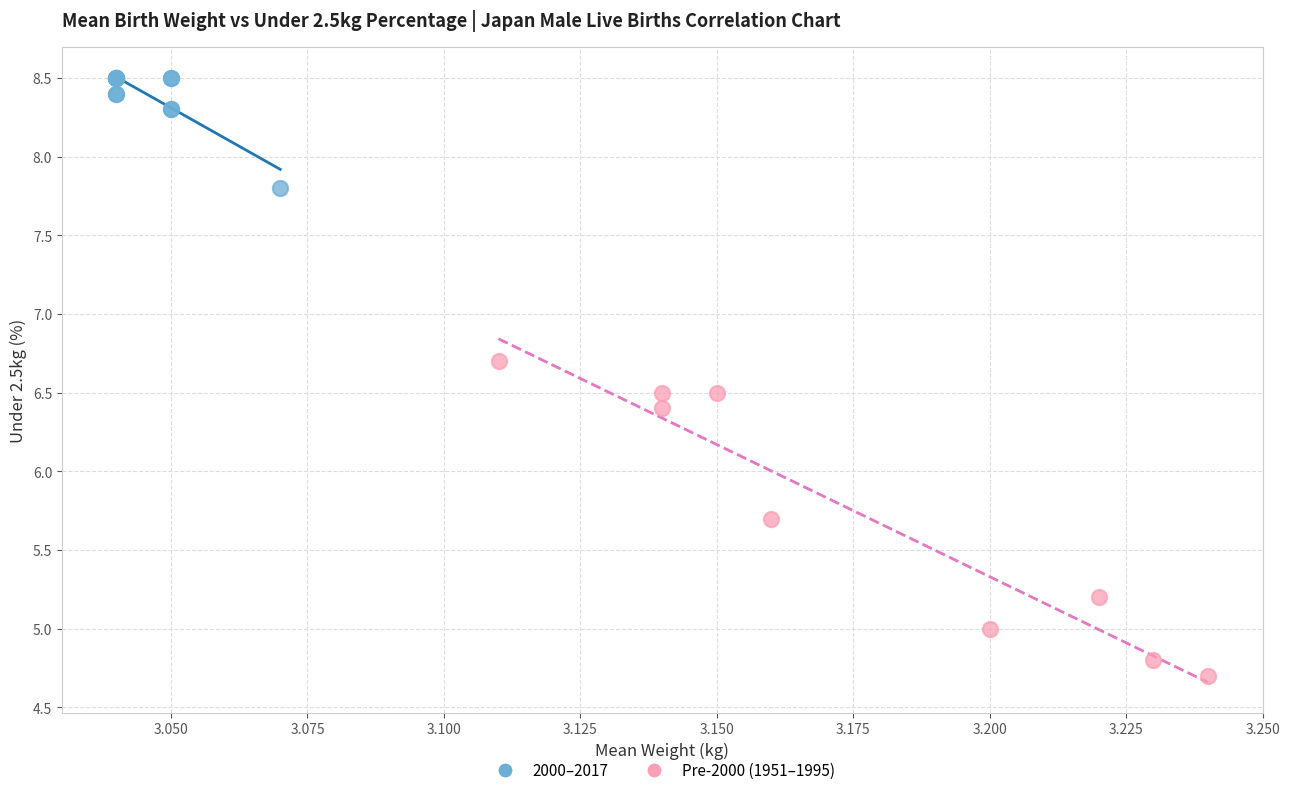

What are all the series names shown in the legend?

2000–2017, Pre-2000 (1951–1995)